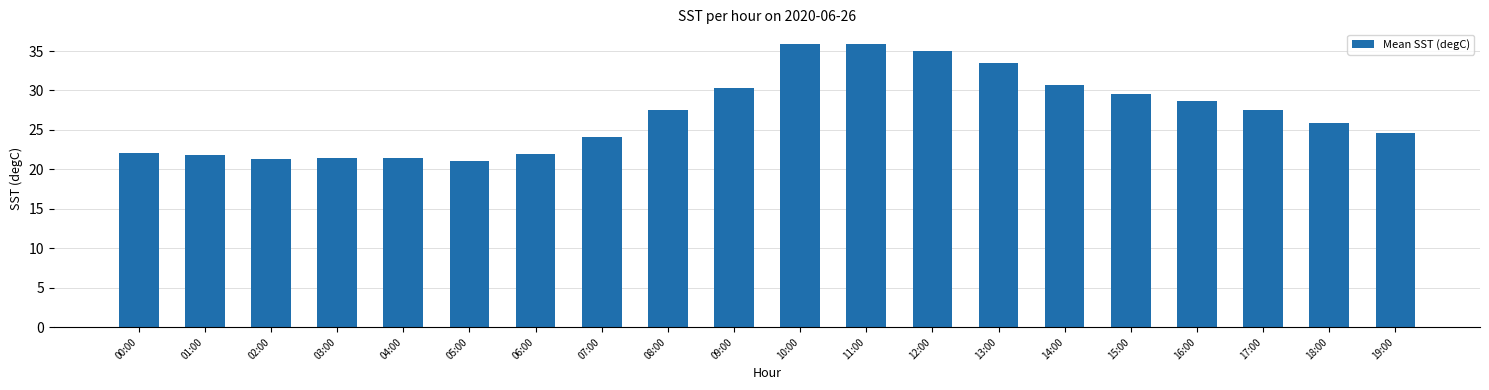

The value at 08:00 is 37.3. True or false?

False